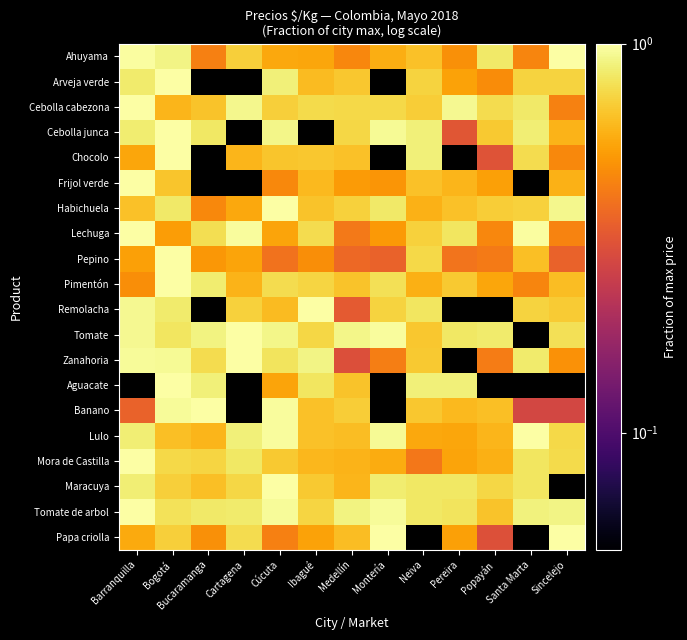

The Mora de Castilla series shows 0.3 at Bucaramanga. True or false?

False